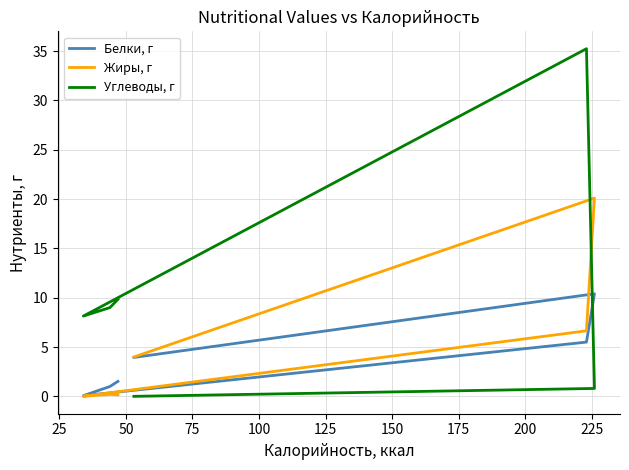

How many values in the Белки, г series are below 3?

3